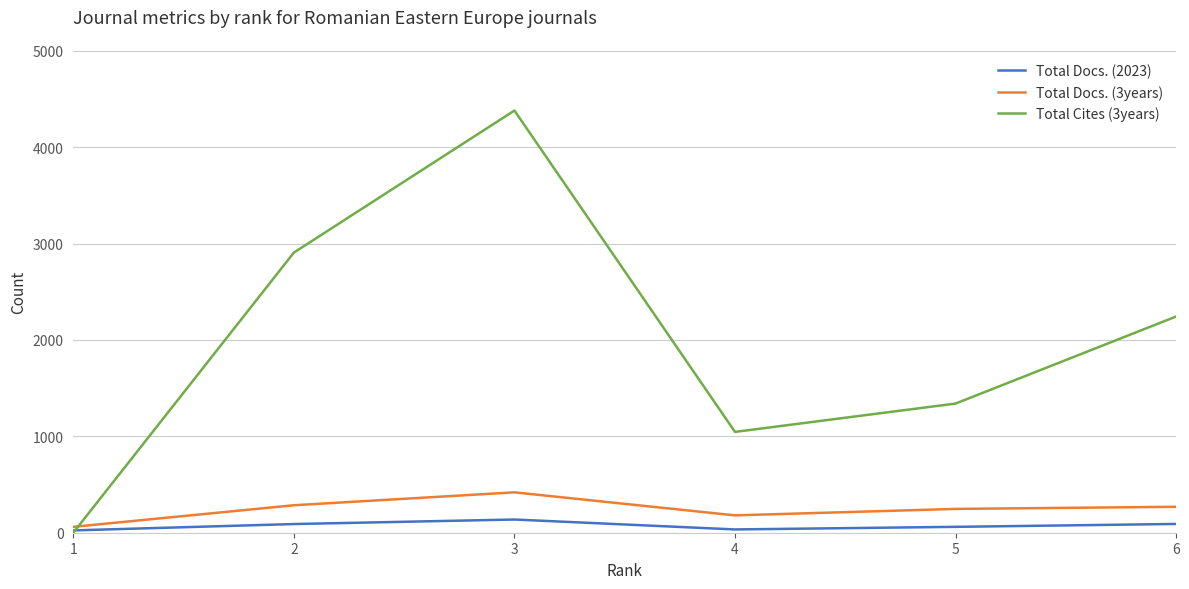

List the series in order of their peak value, lowest first.

Total Docs. (2023), Total Docs. (3years), Total Cites (3years)